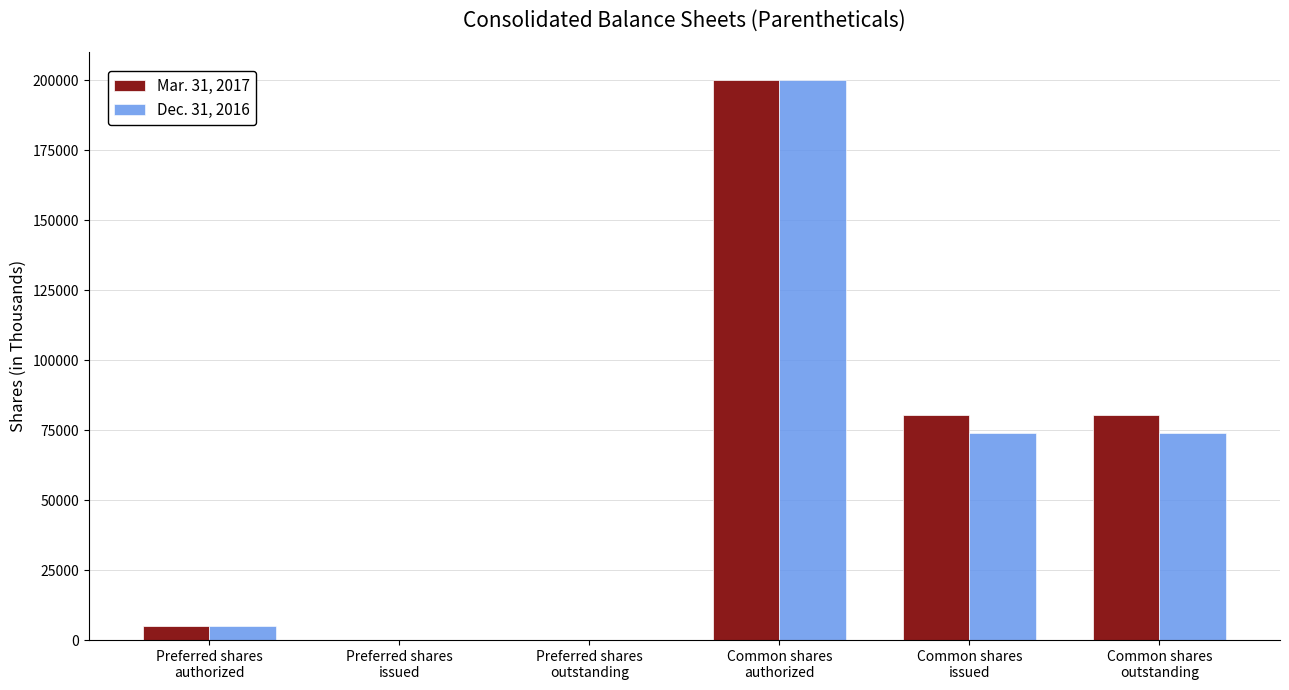

How many groups of bars are there?

6